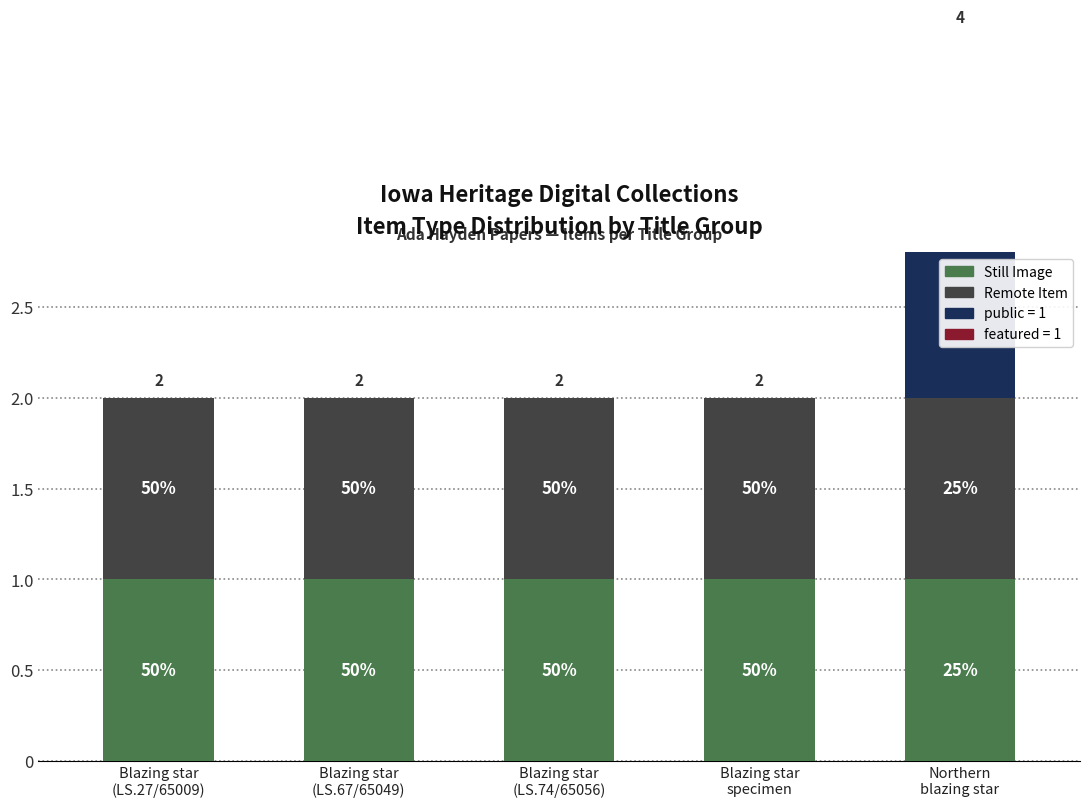

Is it true that Remote Item equals 2 at Northern
blazing star?

False